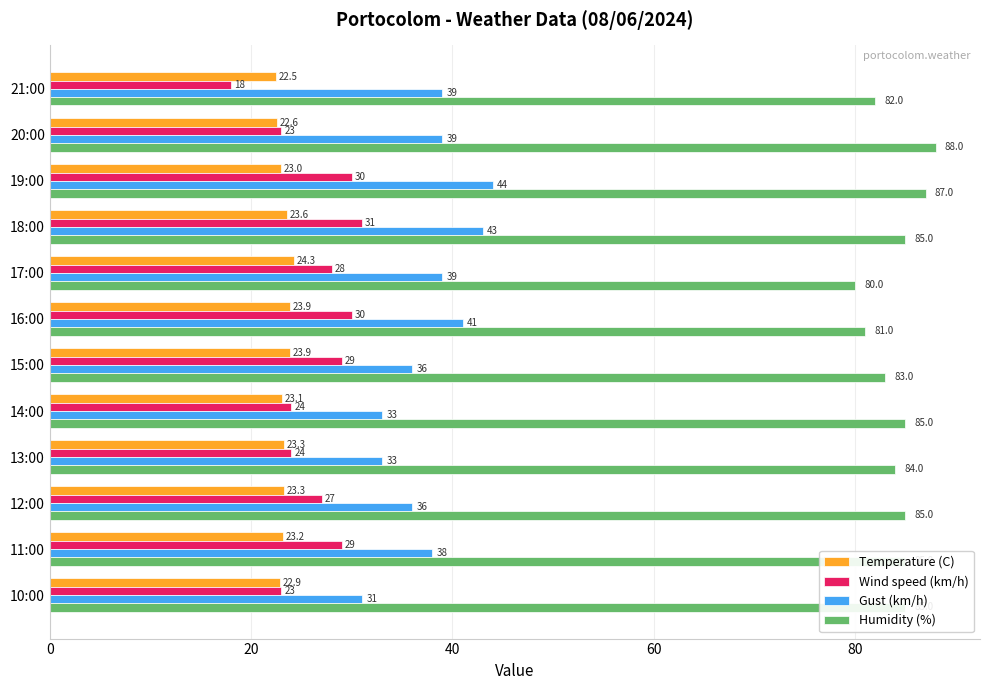

Rank the series at 20:00 from lowest to highest value.

Temperature (C), Wind speed (km/h), Gust (km/h), Humidity (%)